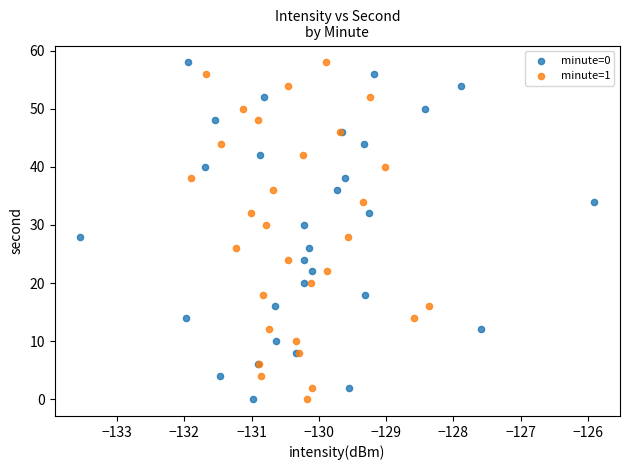

What are all the series names shown in the legend?

minute=0, minute=1